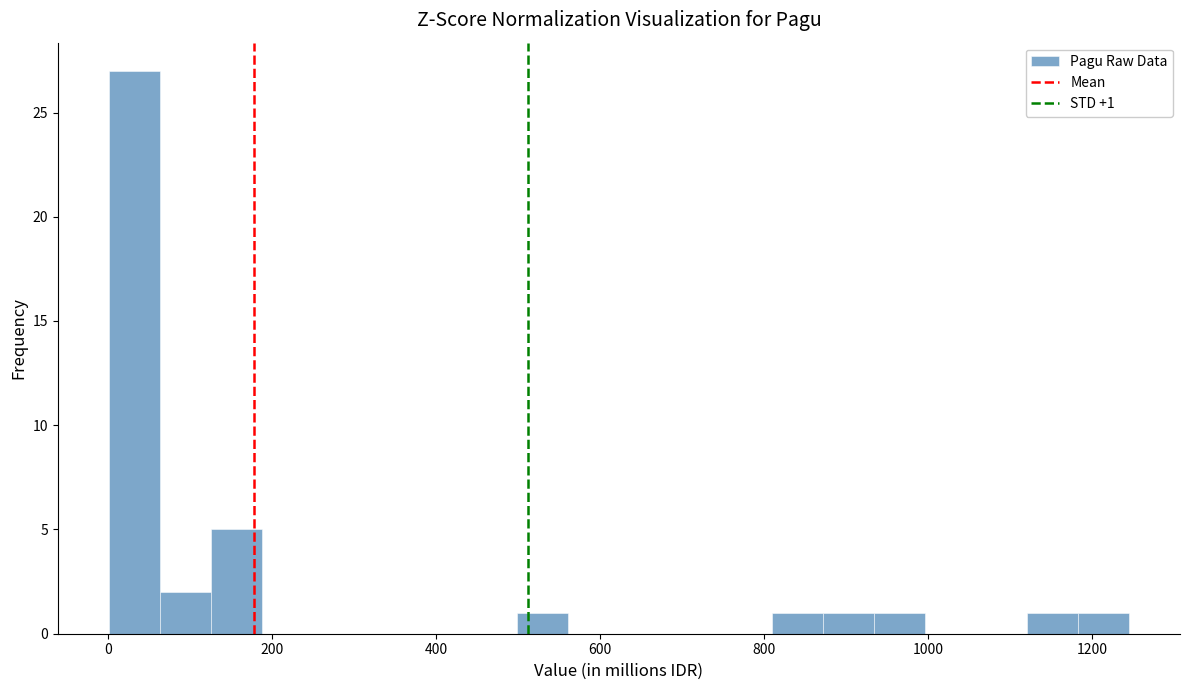

Around what value on the x-axis is the tallest bar? Give the approximate position of its centre, as read against the axis.

40